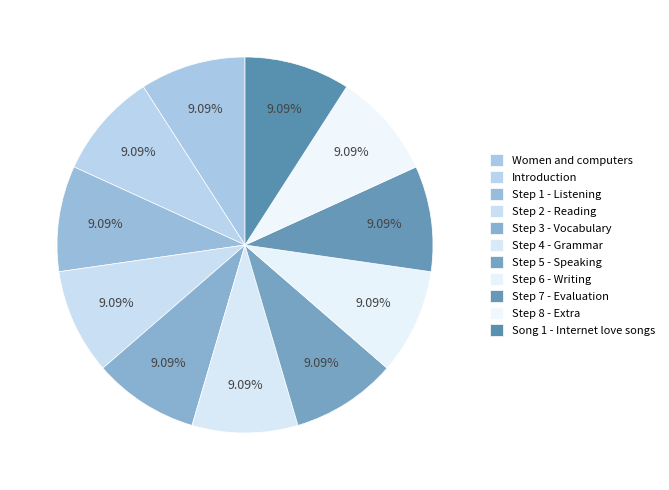

How many segments does this pie chart have?

11